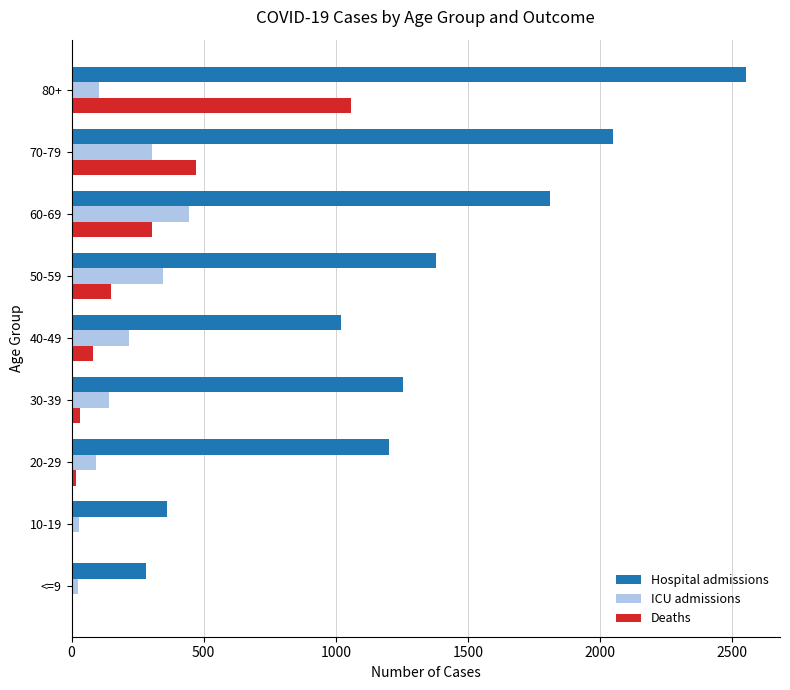

At which label does Hospital admissions reach its peak?

80+